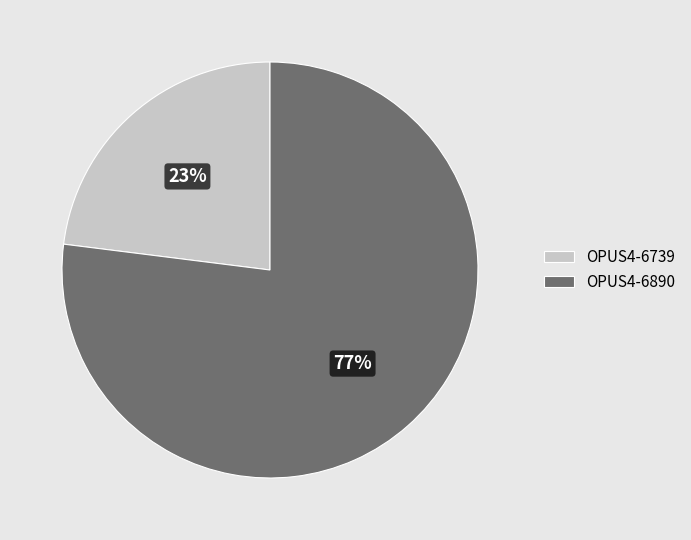

To the nearest percent, what percentage of the pie is OPUS4-6739?

23%